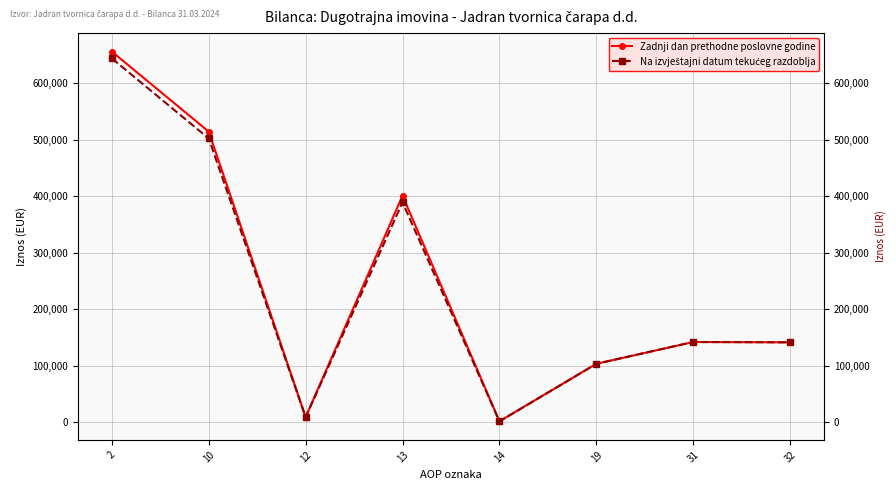

Which series has the largest total across all categories?

Zadnji dan prethodne poslovne godine